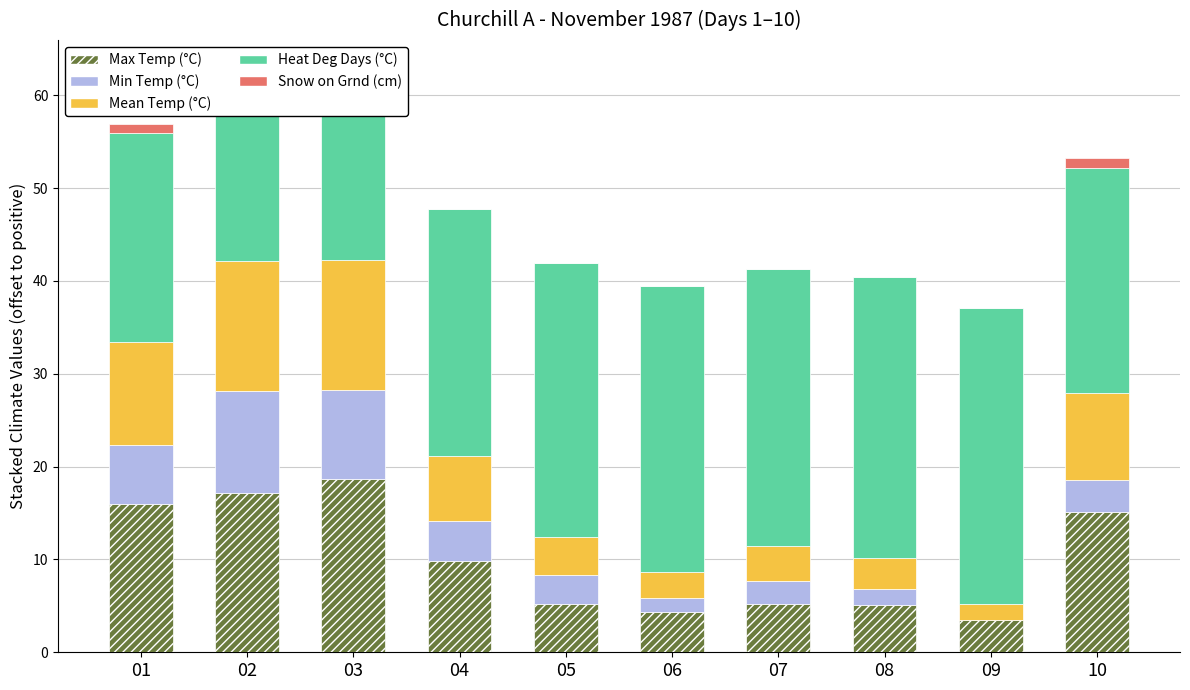

The value of Min Temp (°C) at 10 is 5.4. True or false?

False